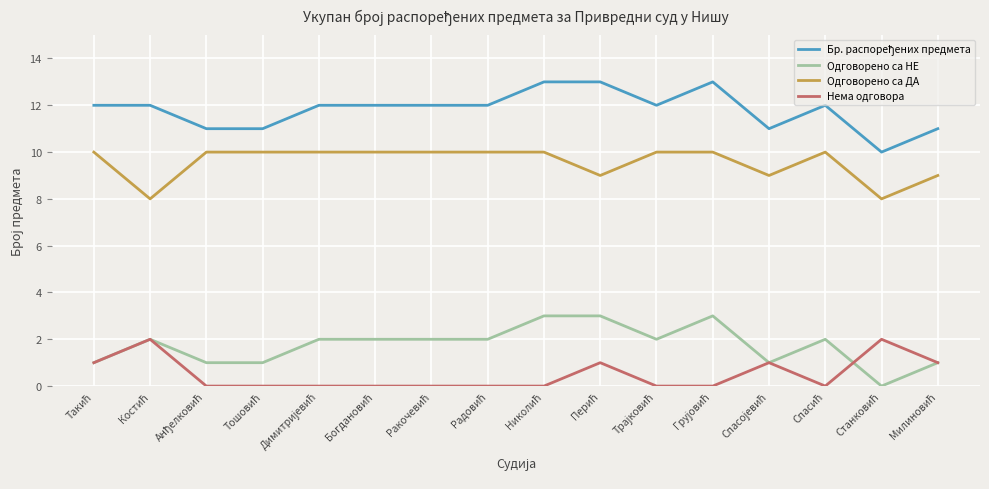

What is the lowest value of the Одговорено са ДА series?

8